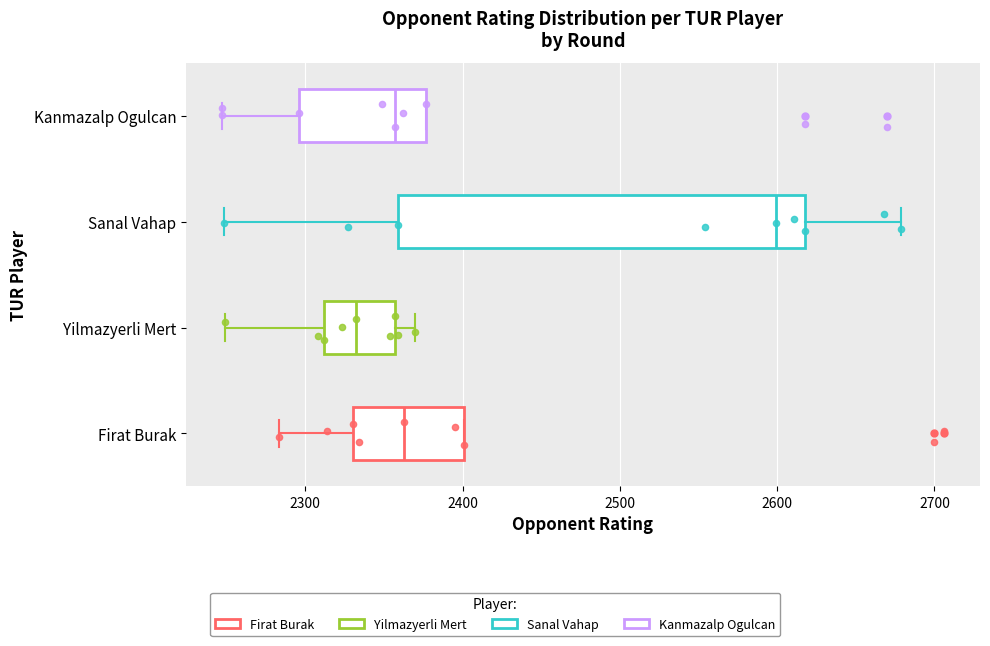

Which box has the furthest to the left median line?

Yilmazyerli Mert